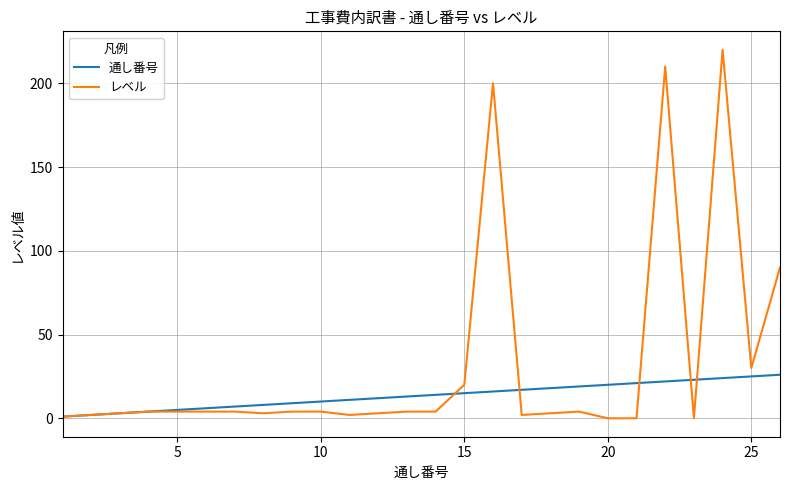

Reading left to right, list all the values displayed in this chart.

通し番号: 1	2	3	4	5	6	7	8	9	10	11	12	13	14	15	16	17	18	19	20	21	22	23	24	25	26
レベル: 1	2	3	4	4	4	4	3	4	4	2	3	4	4	20	200	2	3	4	0	0	210	0	220	30	90